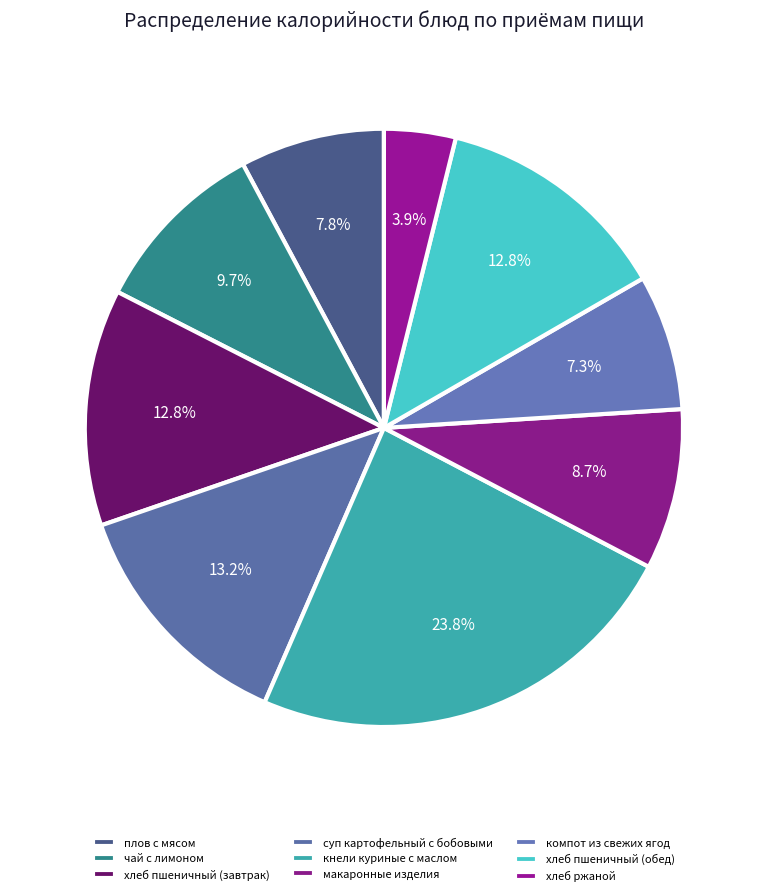

Does хлеб пшеничный (завтрак) account for over 50% of the chart?

No